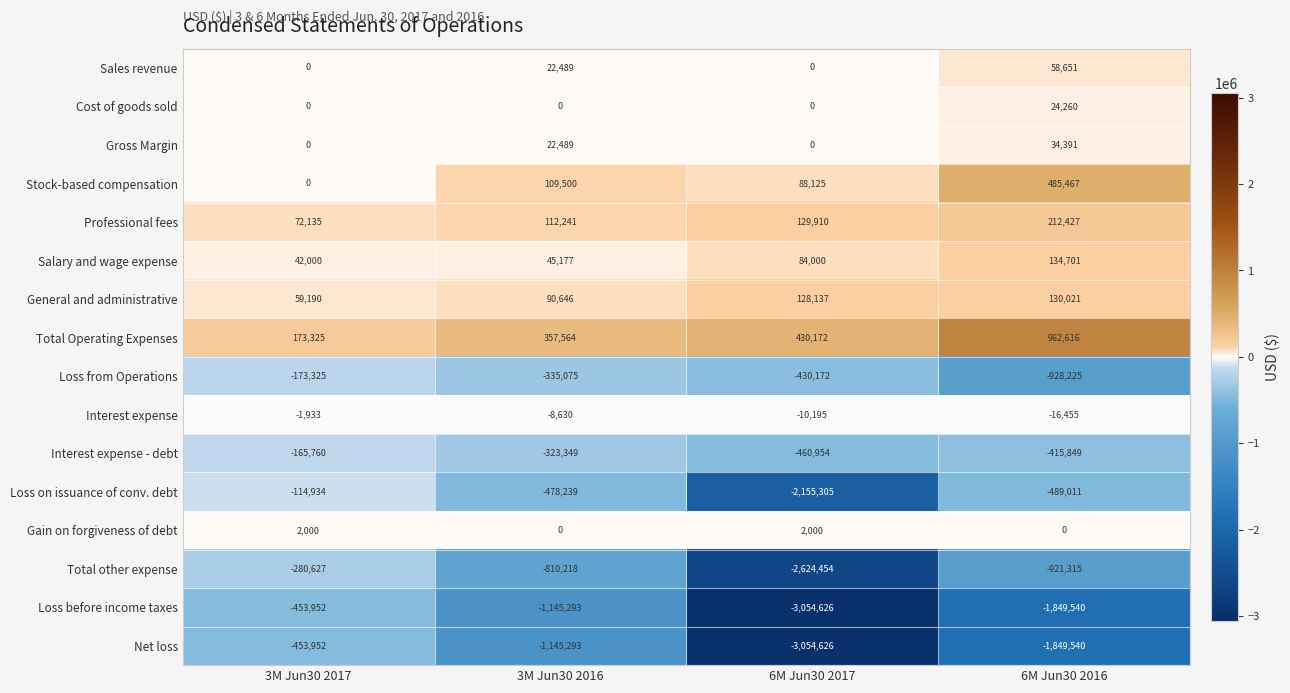

What is the approximate value of Loss from Operations at 6M Jun30 2016, to the nearest 10?

-928220